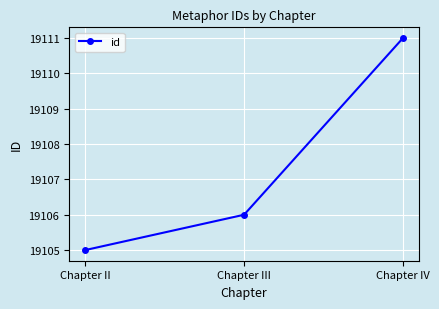

Reading right to left, extract all data points from this chart.

Chapter IV=19111	Chapter III=19106	Chapter II=19105